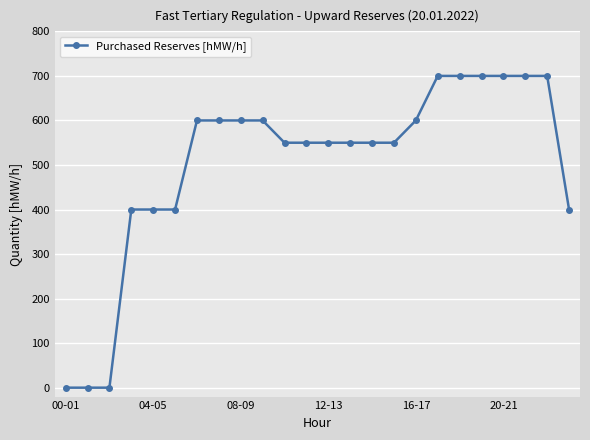

What is the value of the 12th point from the left?

550